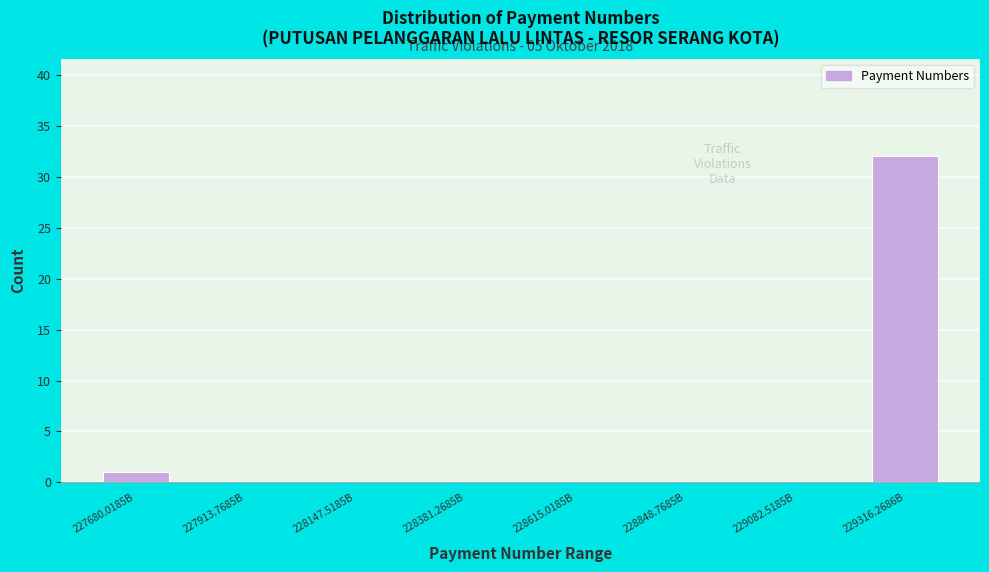

Reading left to right, extract all data points from this chart.

227680.0185B=1	227913.7685B=0	228147.5185B=0	228381.2685B=0	228615.0185B=0	228848.7685B=0	229082.5185B=0	229316.2686B=32